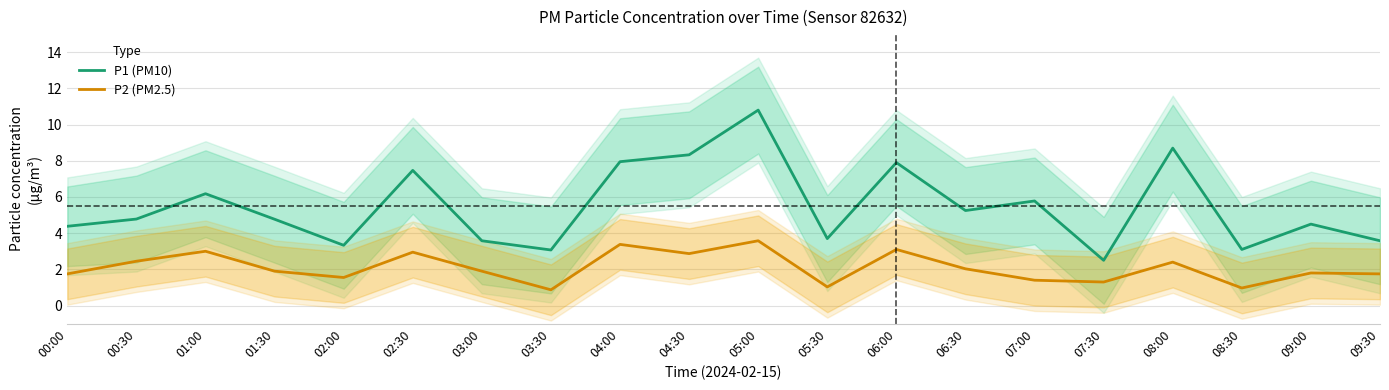

List the labels in order of P1 (PM10) value, smallest first.

07:30, 03:30, 08:30, 02:00, 03:00, 09:30, 05:30, 00:00, 09:00, 01:30, 00:30, 06:30, 07:00, 01:00, 02:30, 06:00, 04:00, 04:30, 08:00, 05:00